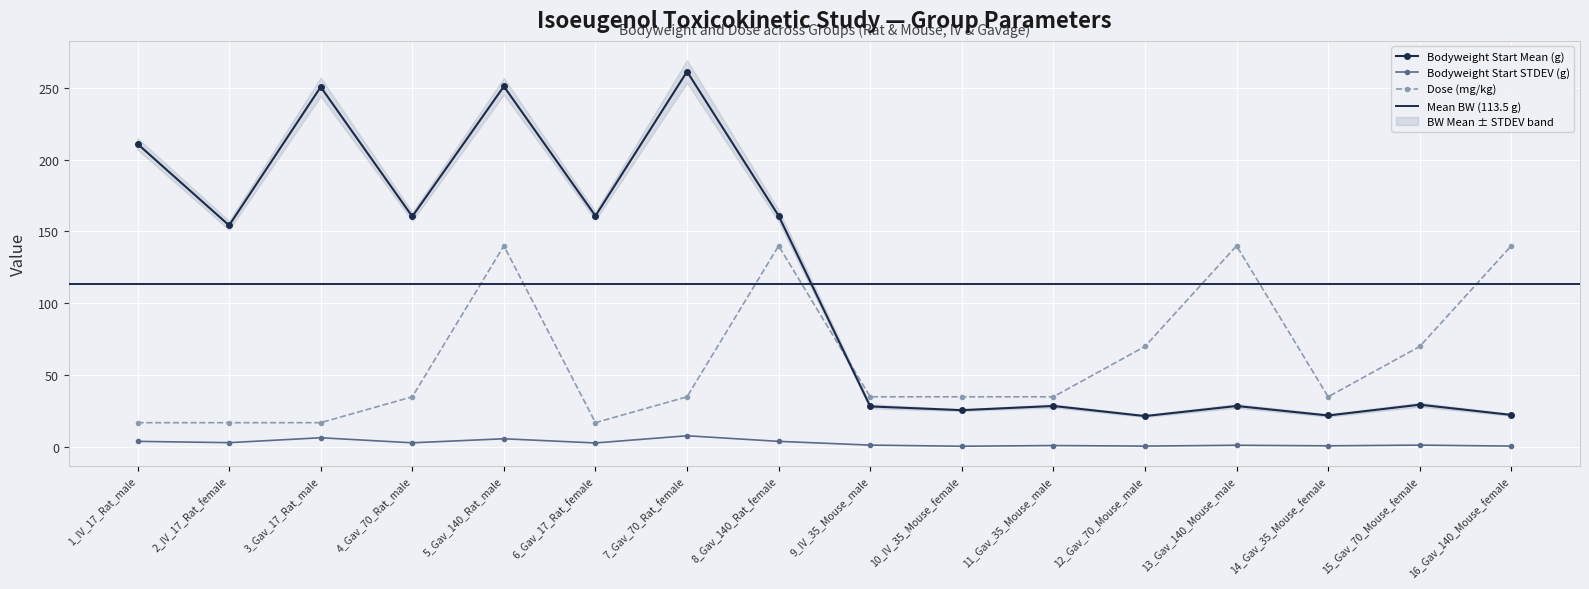

What is the total value across all series at 6_Gav_17_Rat_female?

180.7